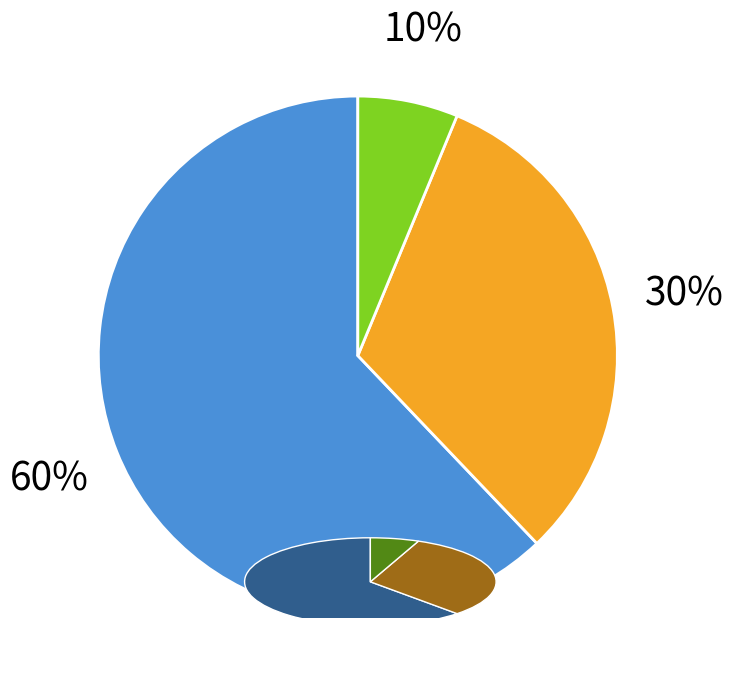

The 35 slice represents 5% of the pie. True or false?

False